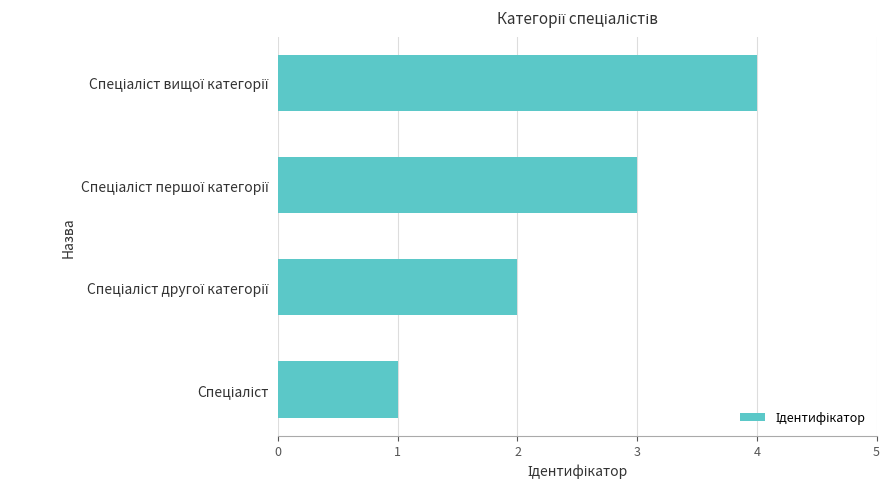

What is the maximum value shown in the chart?

4